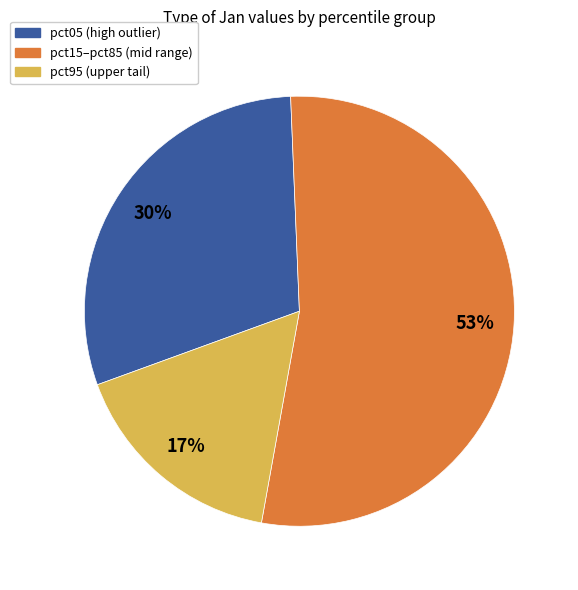

Does any single category account for the majority?

Yes